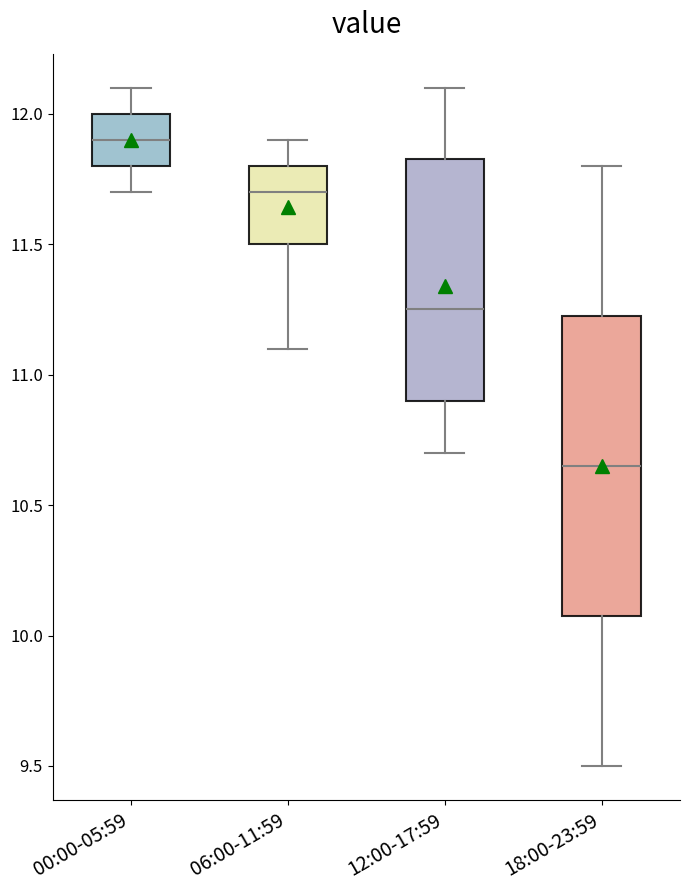

Which box is the tallest, from its lower edge to its upper edge?

18:00-23:59